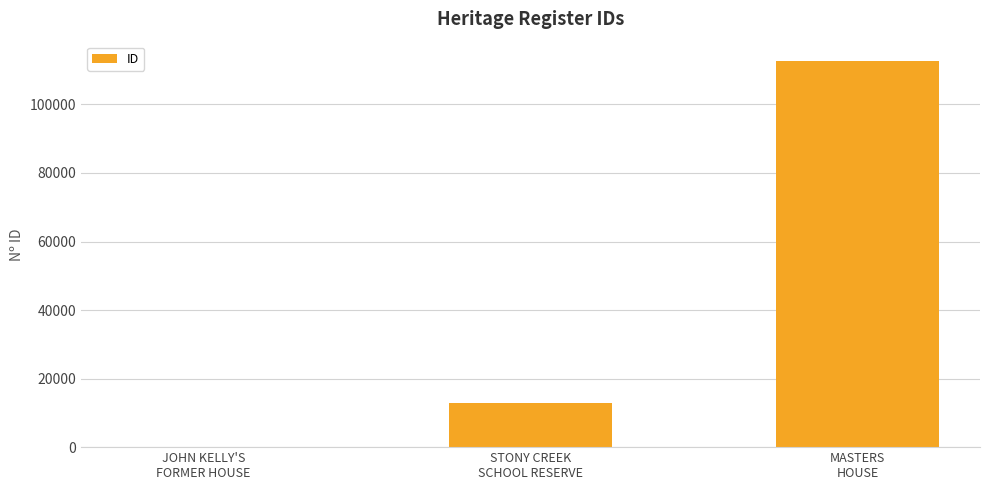

What is the maximum value shown in the chart?

112676